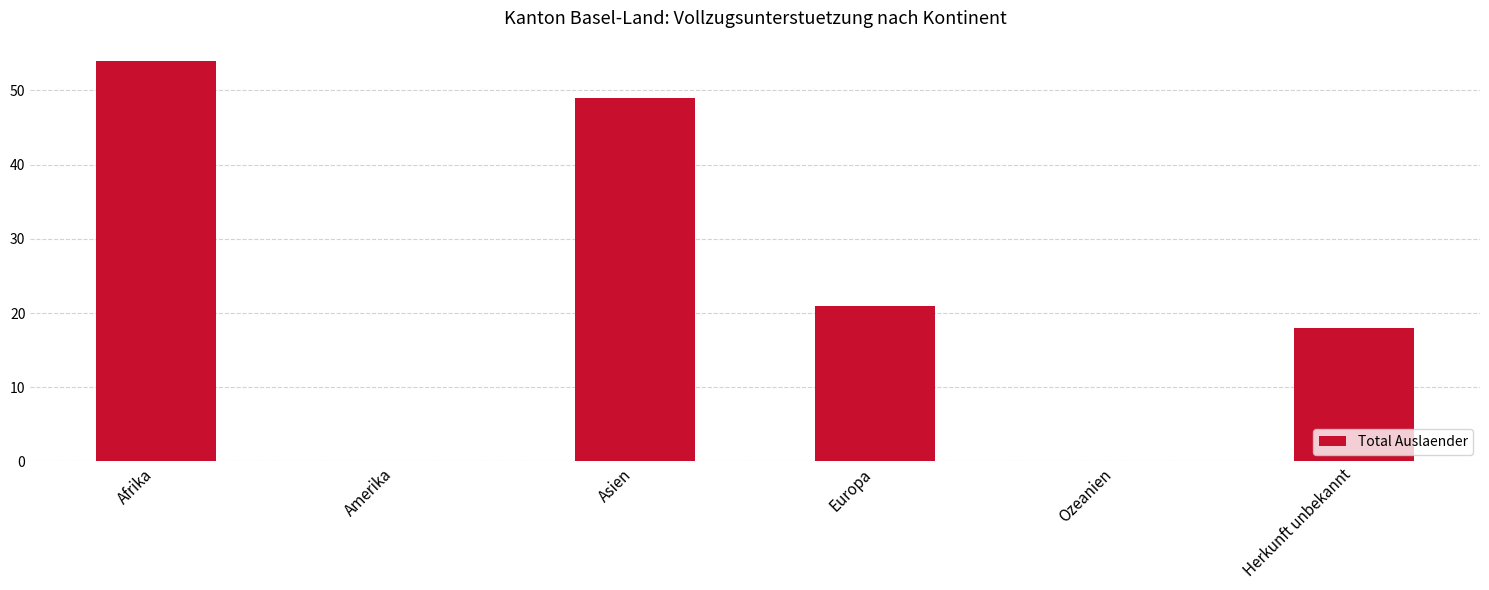

What is the change in value from Afrika to Europa?

-33